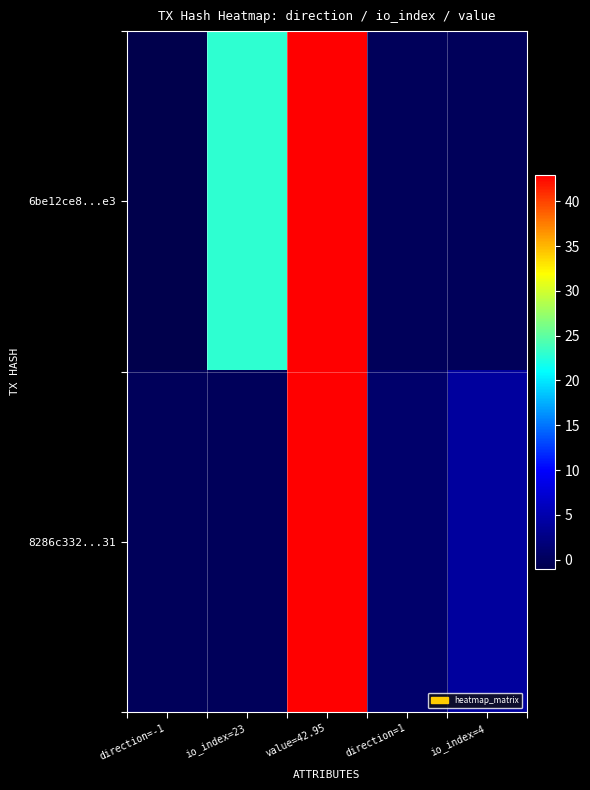

Reading left to right, extract all data points from this chart.

6be12ce8...e3: direction=-1=-1.0	io_index=23=23.0	value=42.95=42.9	direction=1=0.0	io_index=4=0.0
8286c332...31: direction=-1=0.0	io_index=23=0.0	value=42.95=42.9	direction=1=1.0	io_index=4=4.0